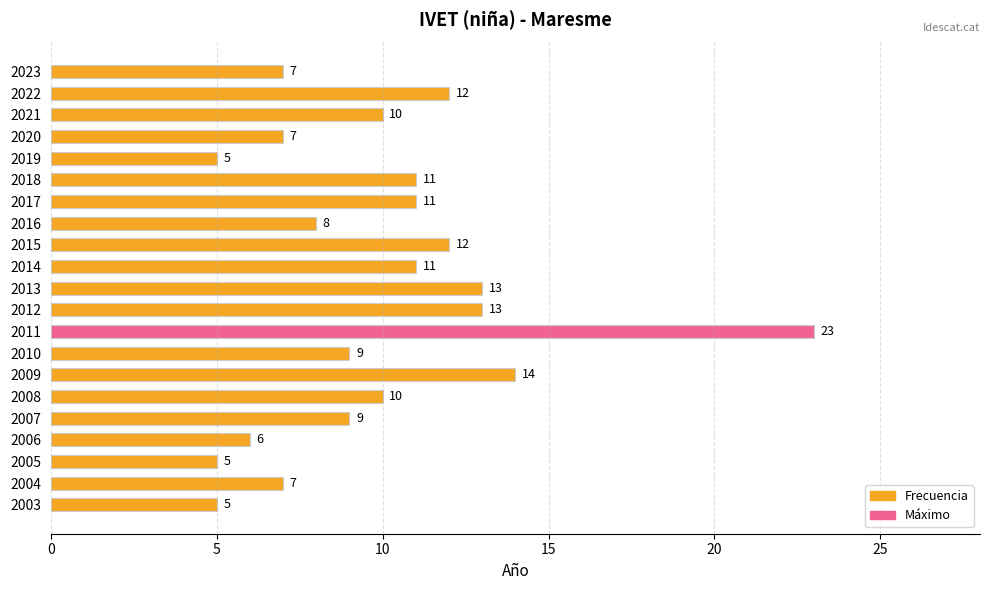

Are the bars grouped side by side (vs. stacked)?

No